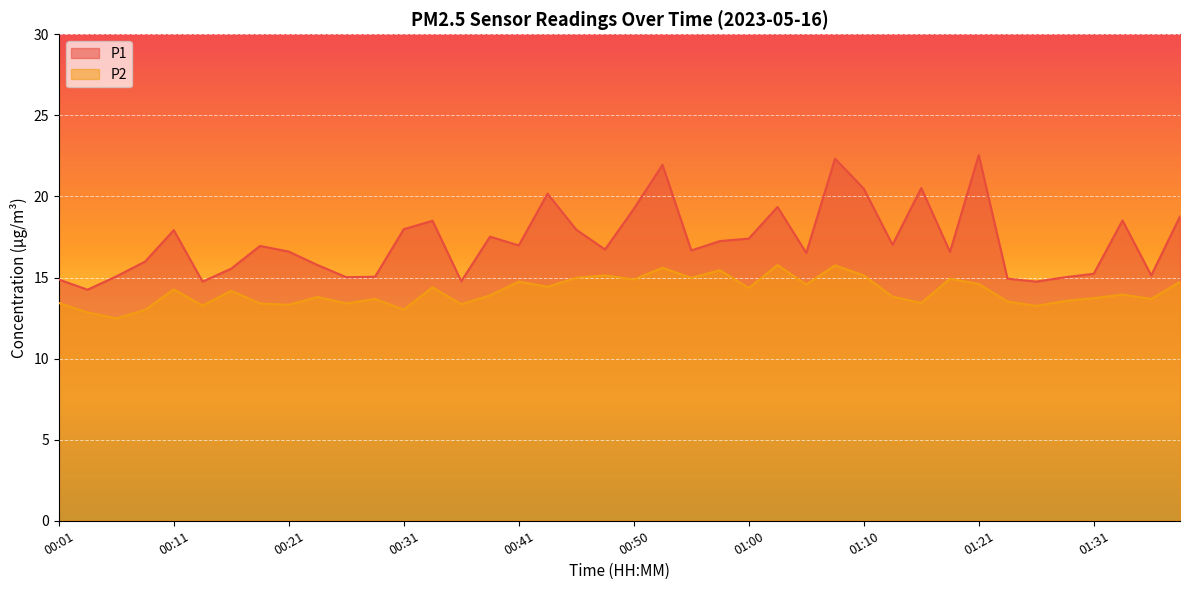

Does the chart display data point markers on the line(s)?

No